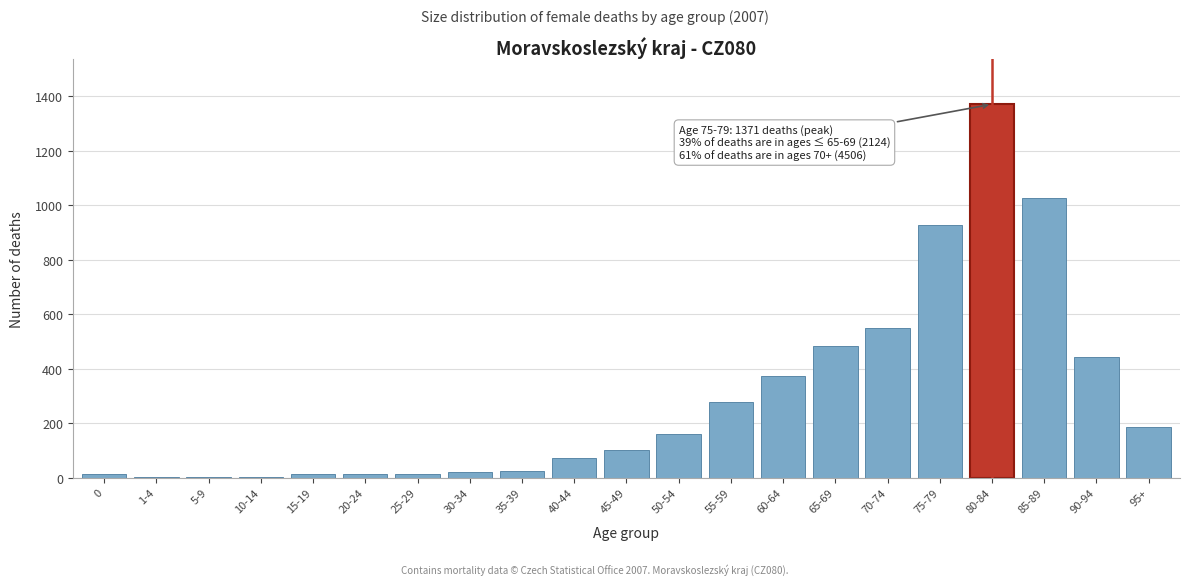

At which label is the value closest to 687?

70-74